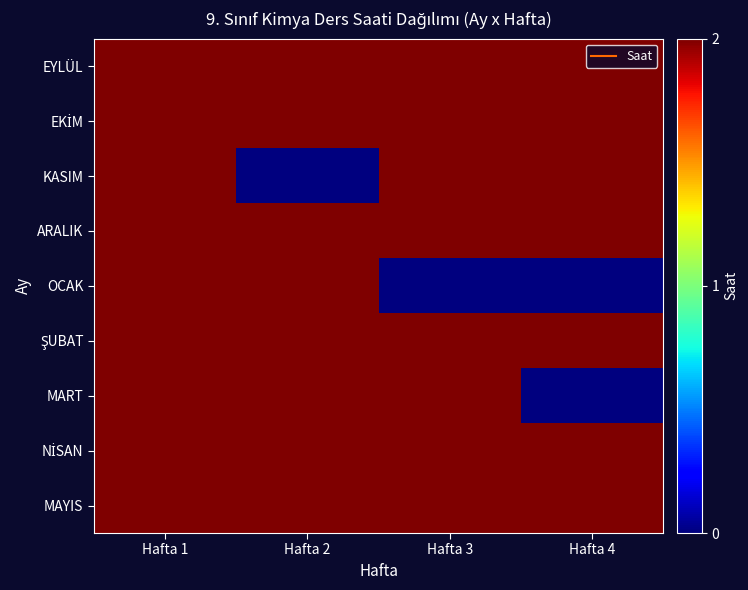

Between Hafta 1 and Hafta 3, which series saw the biggest shift?

OCAK